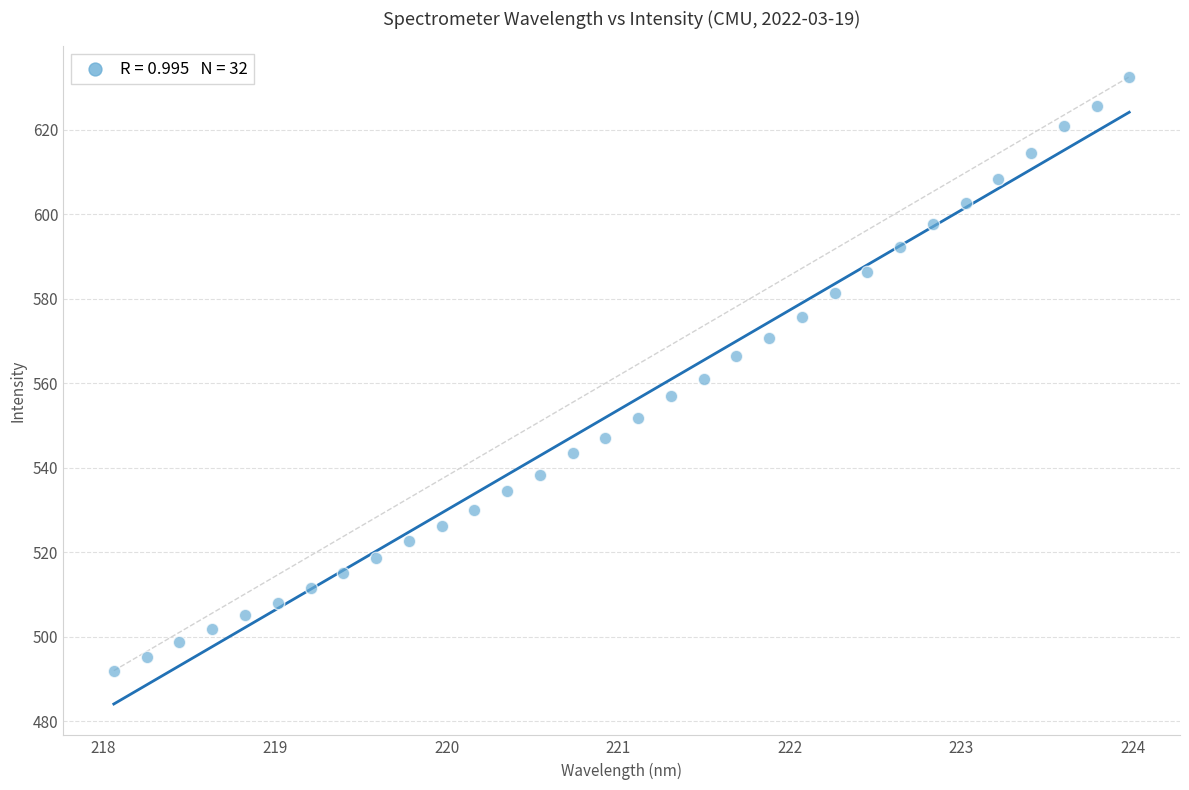

What is the range of Y values (max minus min)?

140.6